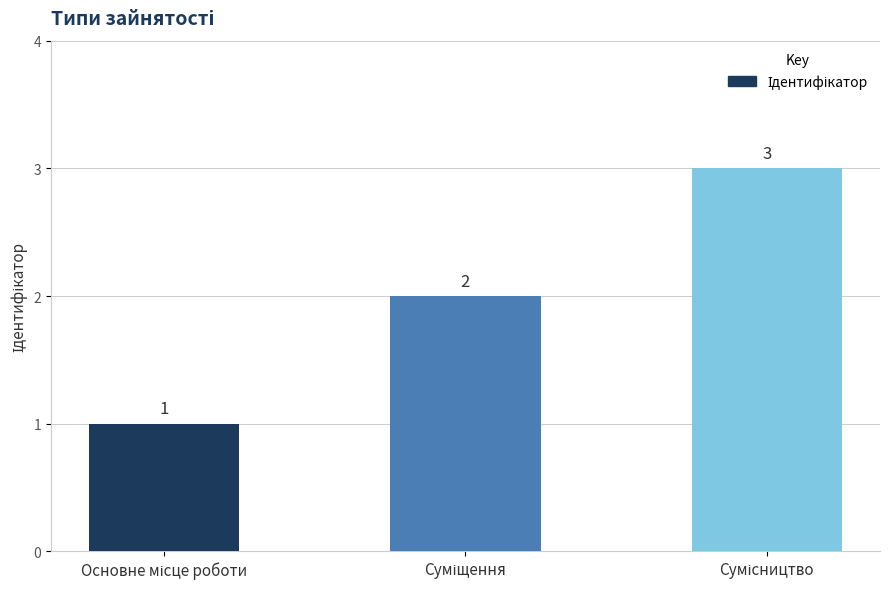

What is the difference between the maximum and minimum values?

2